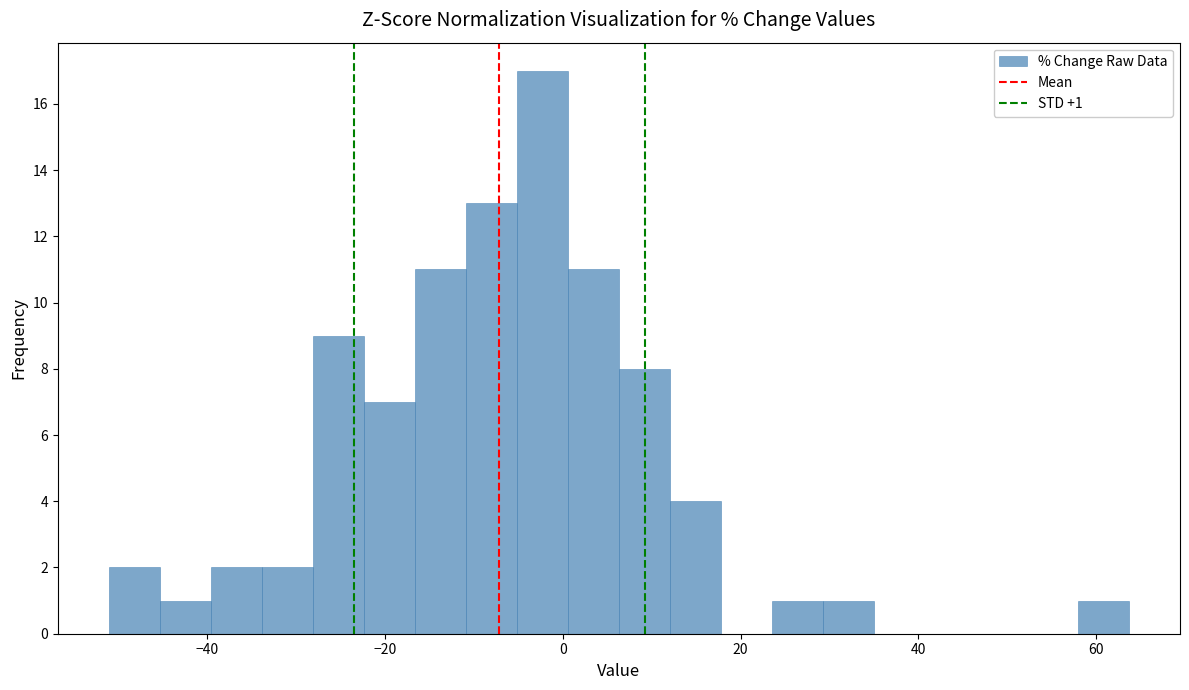

Around what value on the x-axis is the tallest bar? Give the approximate position of its centre, as read against the axis.

-2